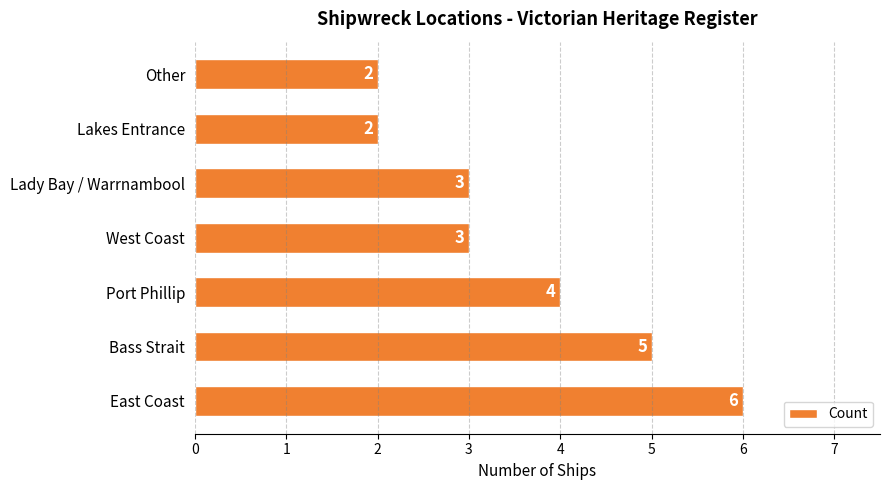

Which has a higher value, Lady Bay / Warrnambool or Other?

Lady Bay / Warrnambool